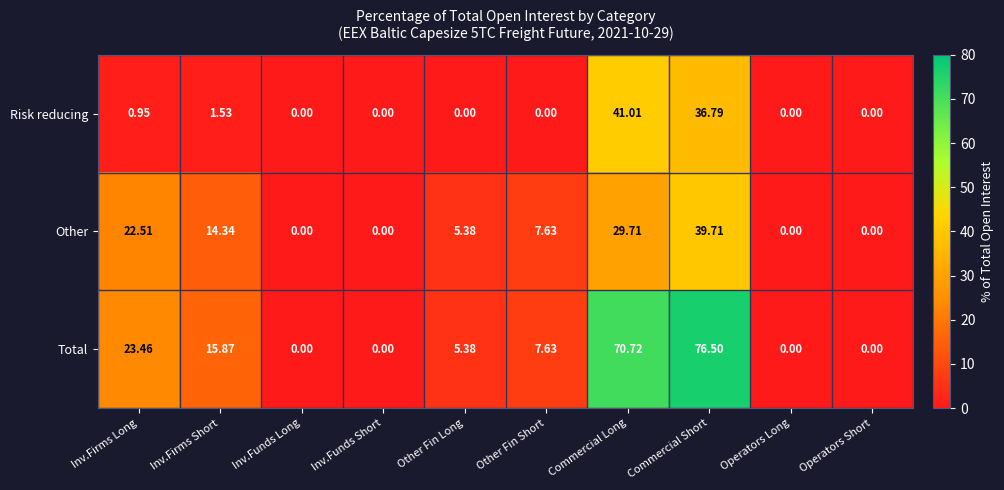

Which series has the largest range (max minus min)?

Total